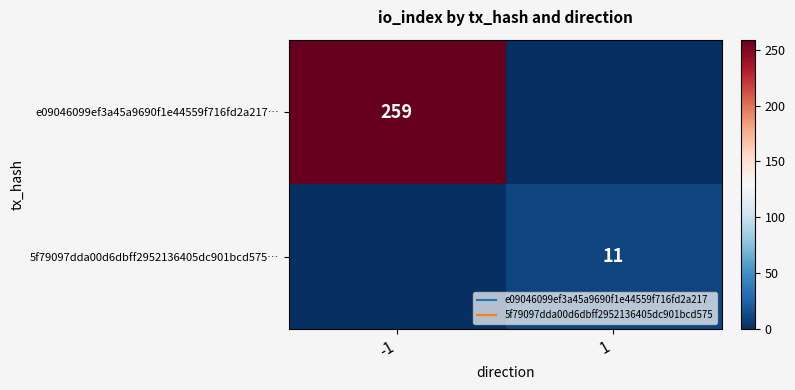

Rank the series by their average value, from lowest to highest.

5f79097dda00d6dbff2952136405dc901bcd575…, e09046099ef3a45a9690f1e44559f716fd2a217…